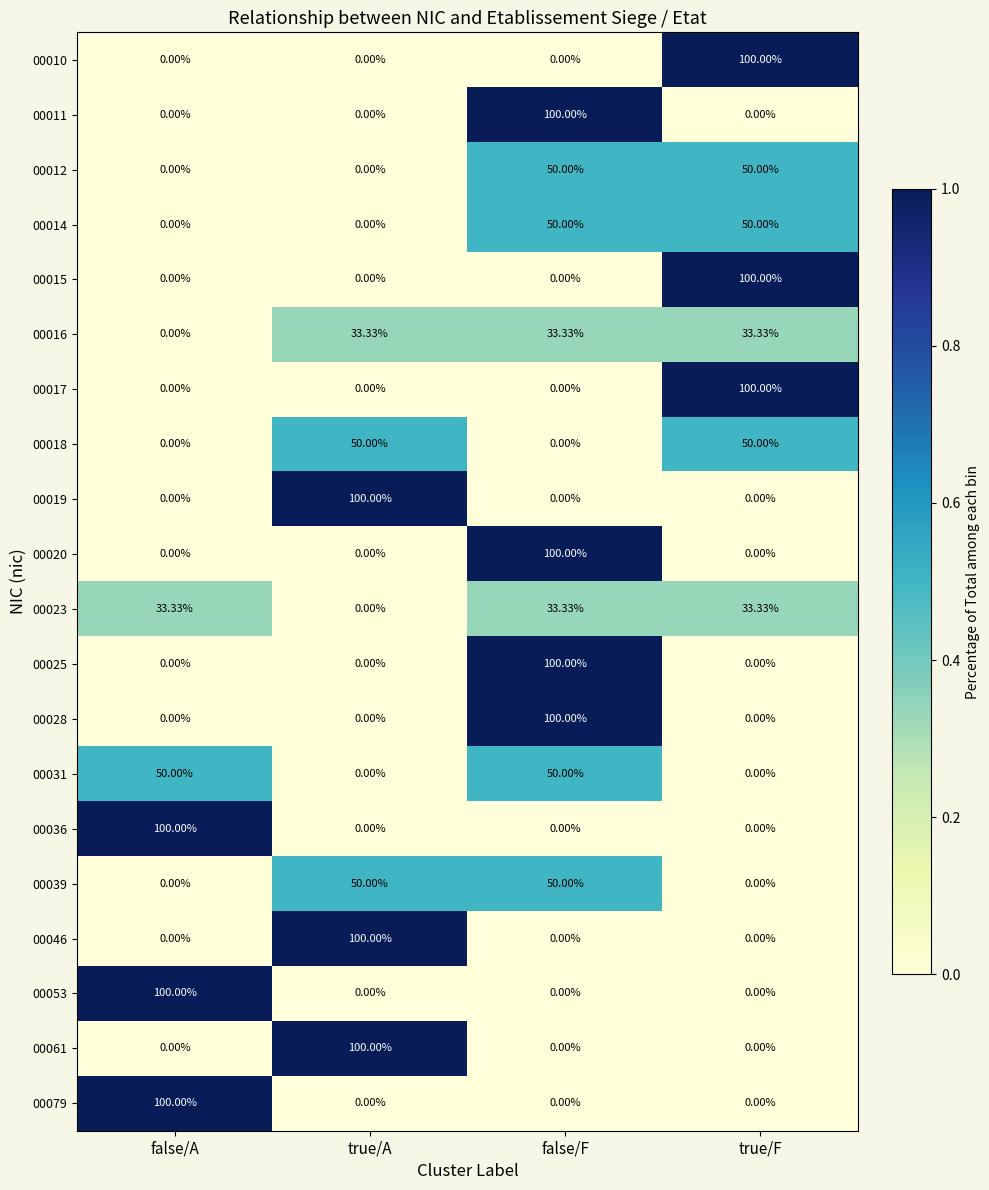

At which label does 00036 reach its peak?

false/A